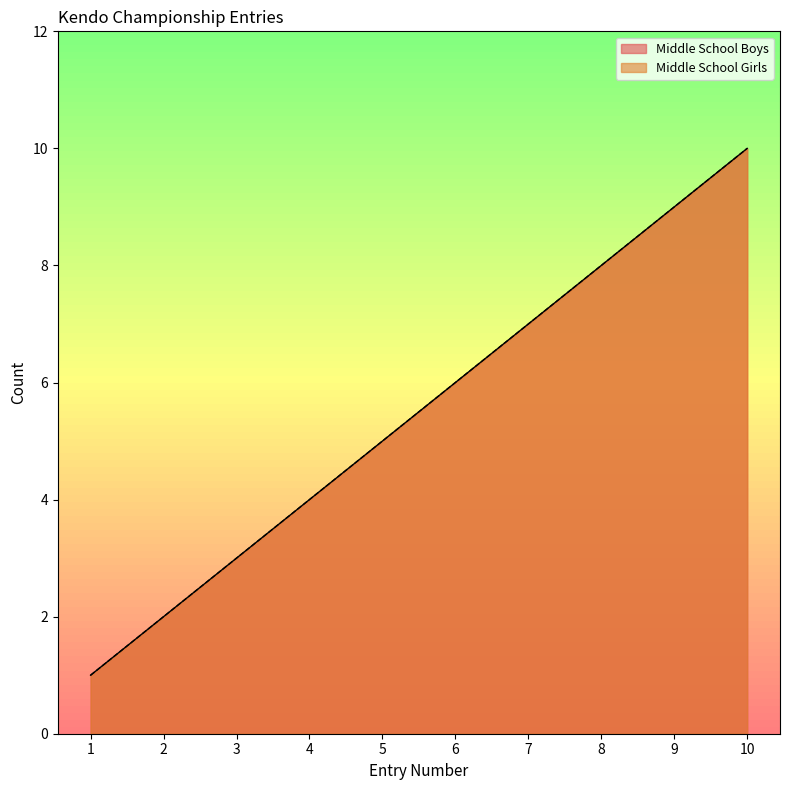

What is the difference between the Middle School Boys values at 2 and 8?

6